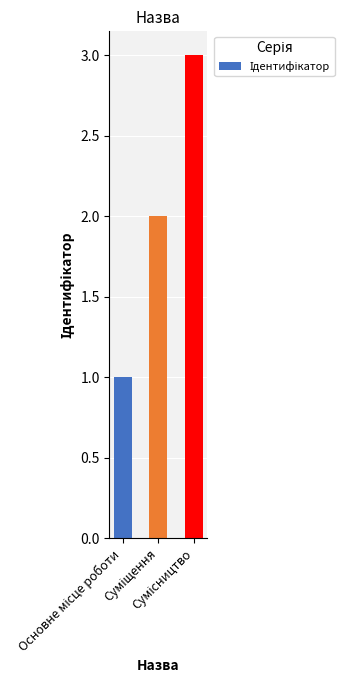

What is the maximum value shown in the chart?

3